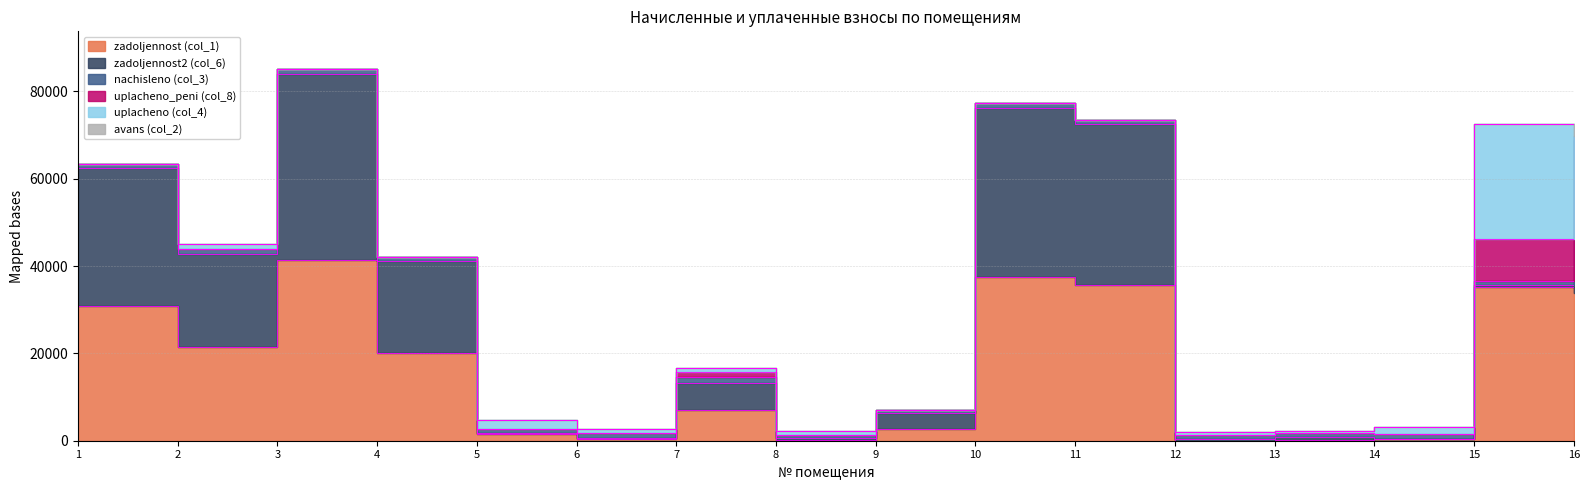

Rank the categories by avans (col_2) value from lowest to highest.

1, 2, 3, 4, 5, 6, 7, 8, 9, 10, 11, 12, 13, 14, 15, 16